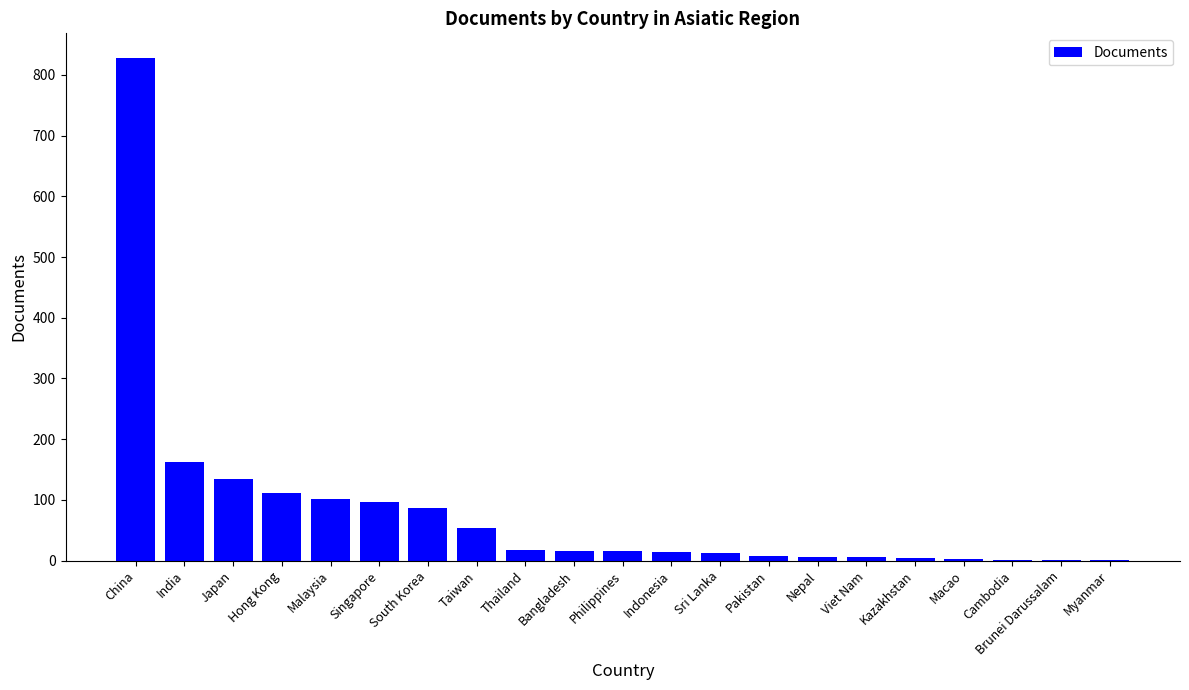

What is the change in value from Japan to Malaysia?

-34